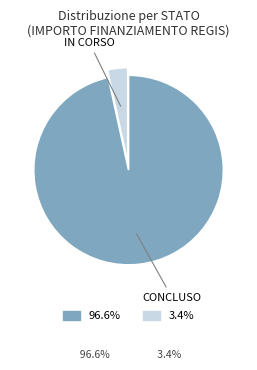

Count the number of slices in the pie.

2